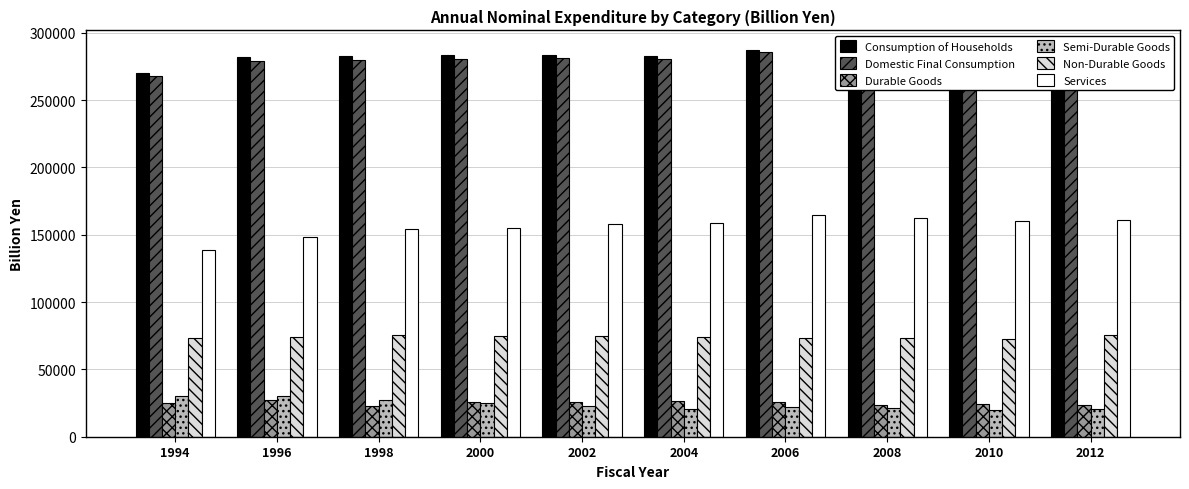

What is the total value across all series at 2008?

844723.9